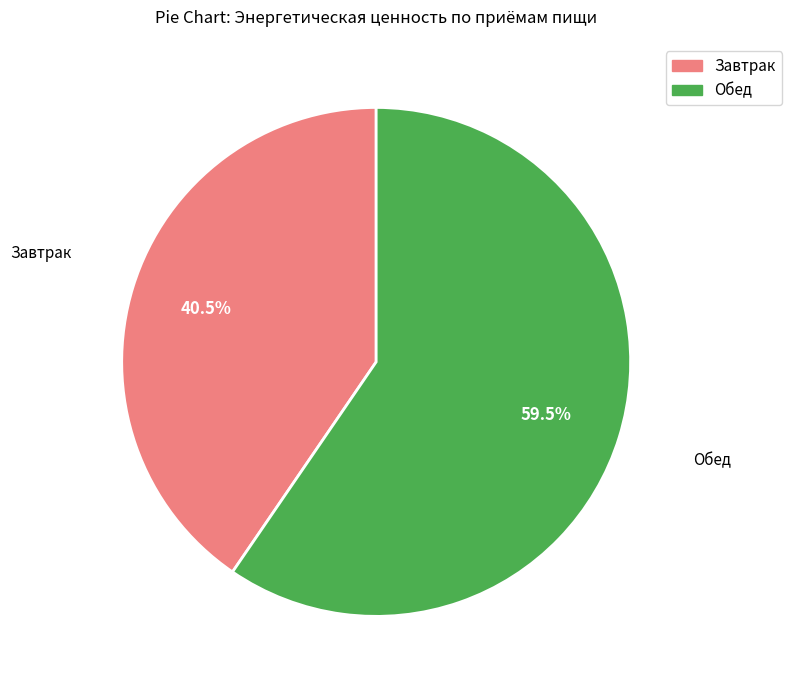

How many slices are in this pie chart?

2